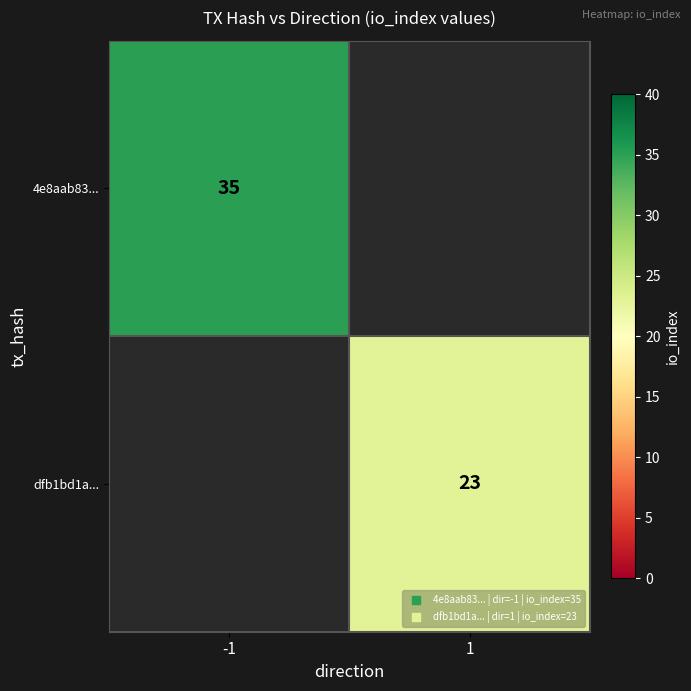

Which series has the largest range (max minus min)?

4e8aab83...